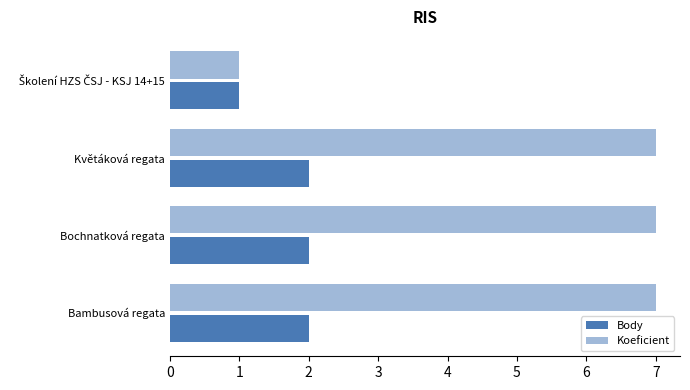

Read the Koeficient value at Květáková regata.

7